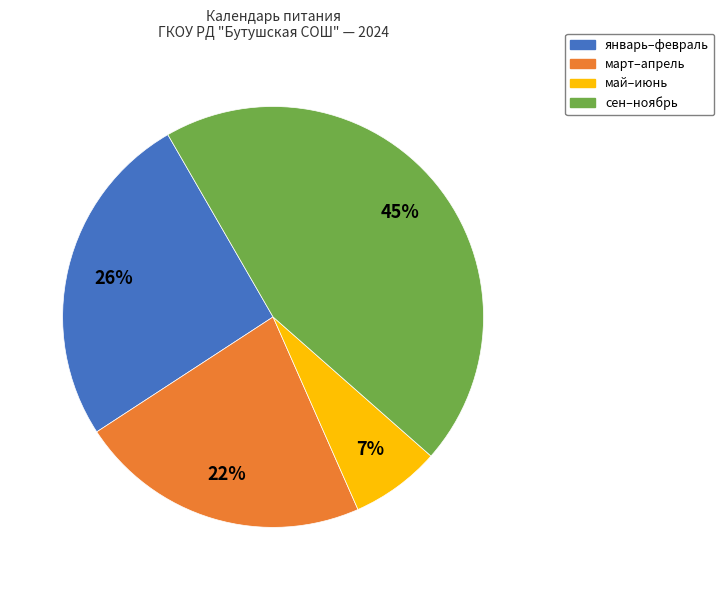

To the nearest percent, what is the difference between the largest and smallest slice percentages?

38%